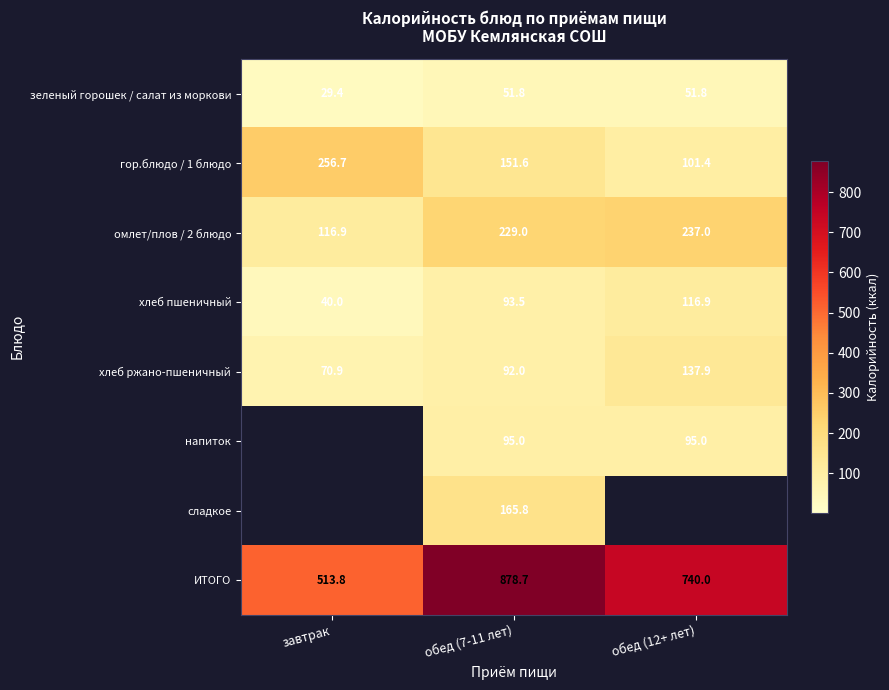

What is the maximum value for омлет/плов / 2 блюдо?

237.0